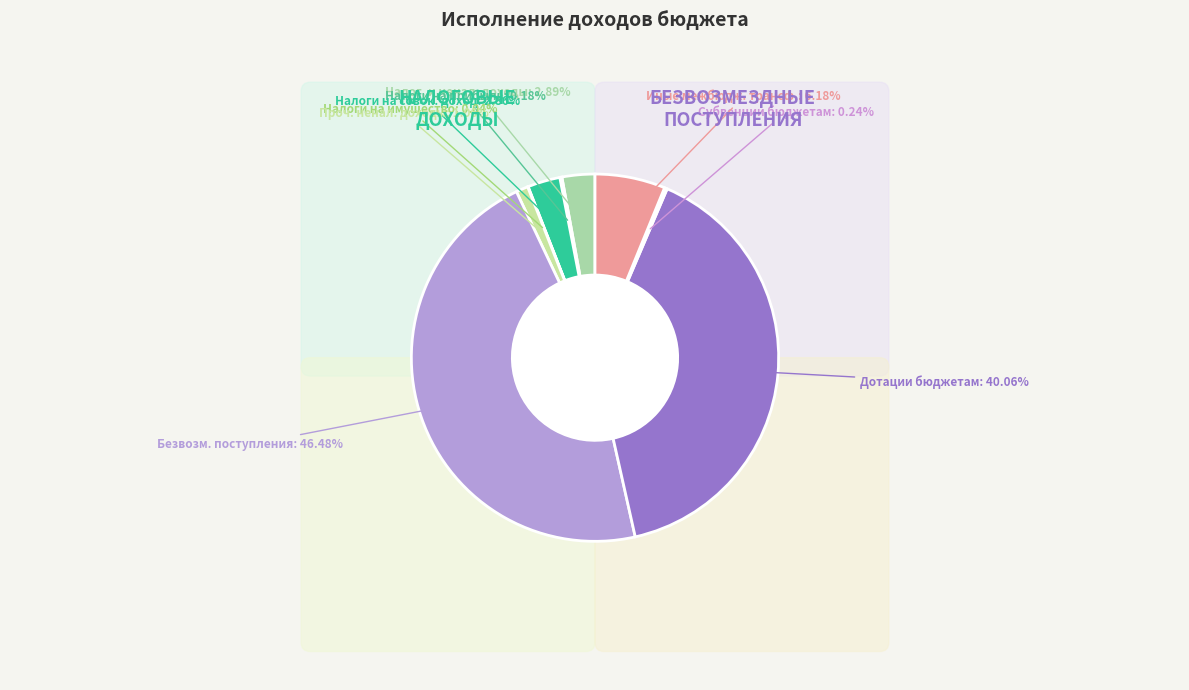

To the nearest percent, what is the difference between the largest and smallest slice percentages?

46%